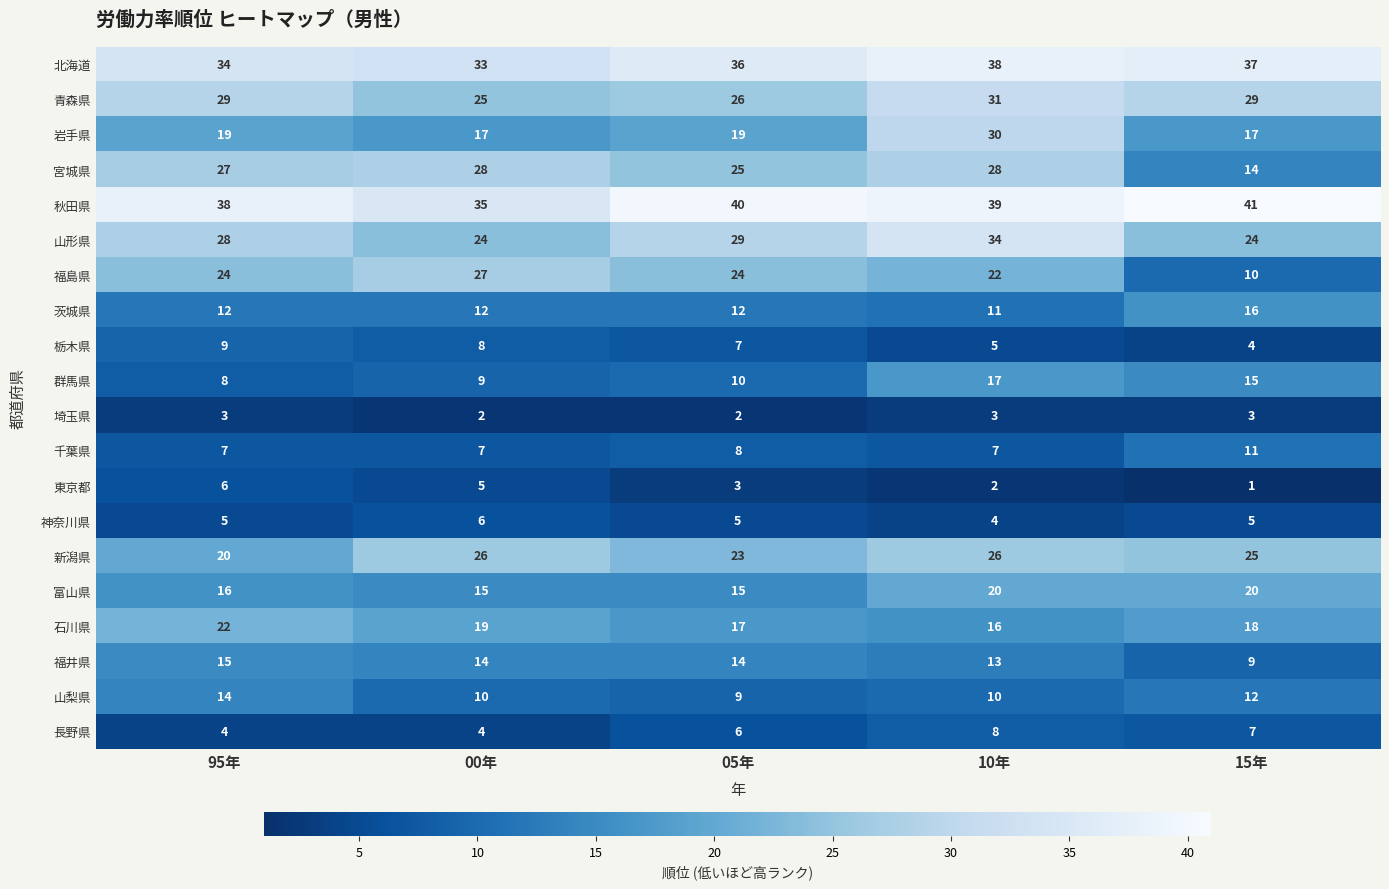

At which category does the chart reach its peak across all series?

15年